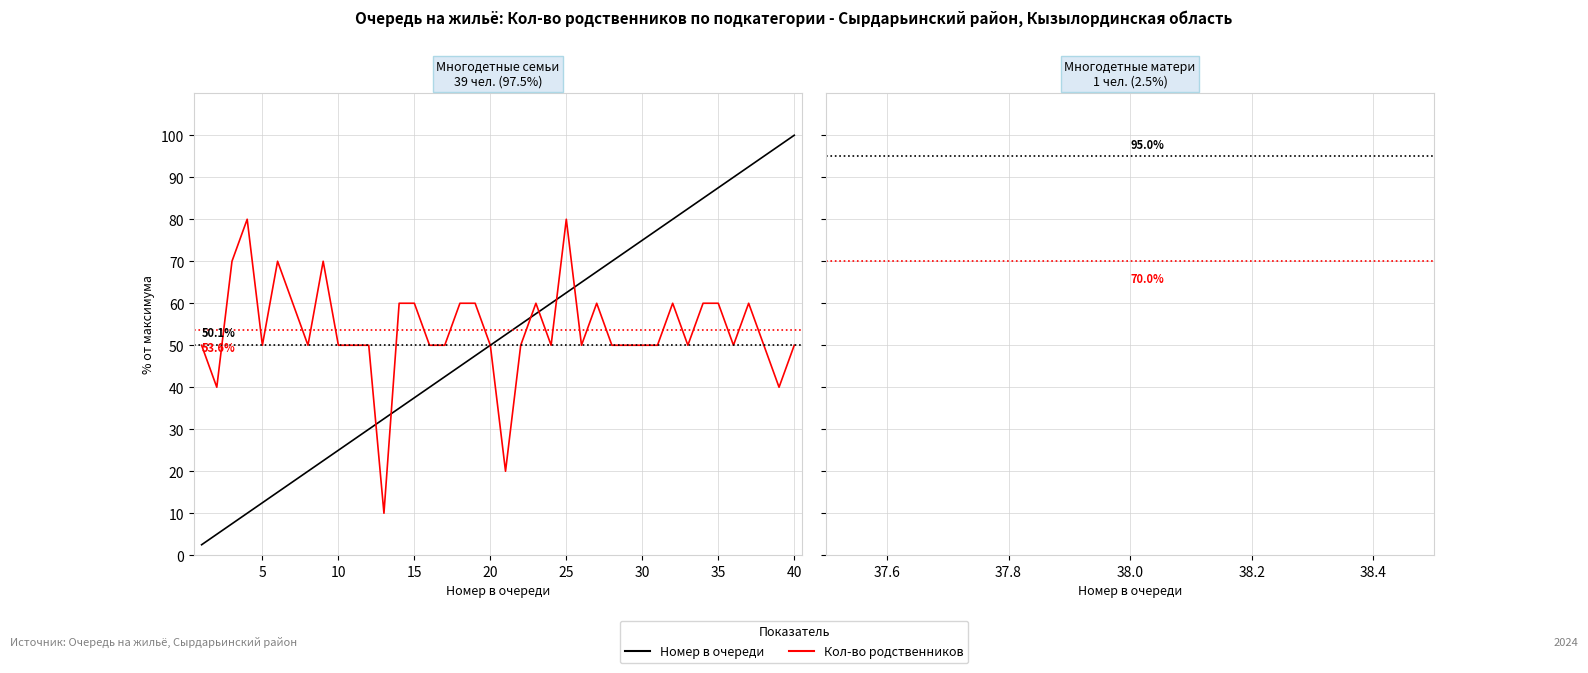

List the series in order of their peak value, highest first.

Номер в очереди, Кол-во родственников